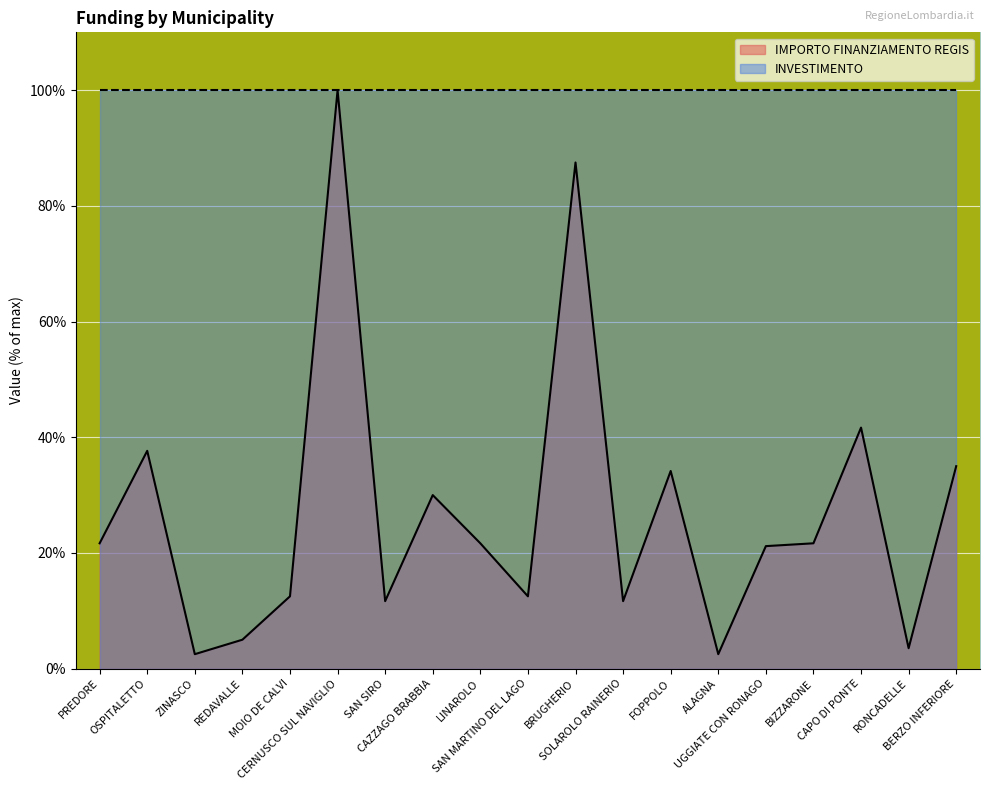

List the labels in order of value, smallest first.

ZINASCO, ALAGNA, RONCADELLE, REDAVALLE, SAN SIRO, SOLAROLO RAINERIO, MOIO DE CALVI, SAN MARTINO DEL LAGO, UGGIATE CON RONAGO, PREDORE, LINAROLO, BIZZARONE, CAZZAGO BRABBIA, FOPPOLO, BERZO INFERIORE, OSPITALETTO, CAPO DI PONTE, BRUGHERIO, CERNUSCO SUL NAVIGLIO